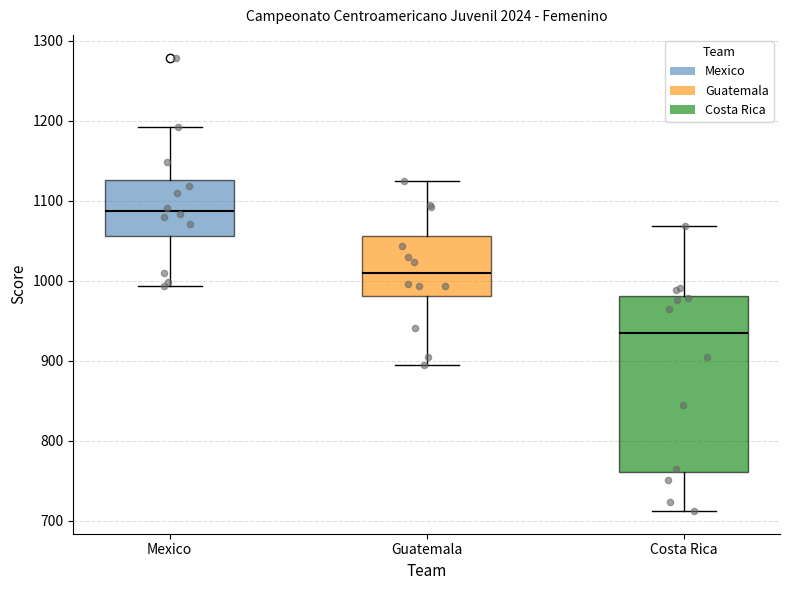

Reading left to right, transcribe this box plot: for each box, give where its median line is, the range the box spans, and where its two whiskers end, as read against the y-axis. The values are not printed on the chart, so give them approximately, as read against the axis.

Mexico: median 1090, box 1060 to 1130, whiskers 990 to 1190
Guatemala: median 1010, box 980 to 1060, whiskers 900 to 1130
Costa Rica: median 930, box 760 to 980, whiskers 710 to 1070